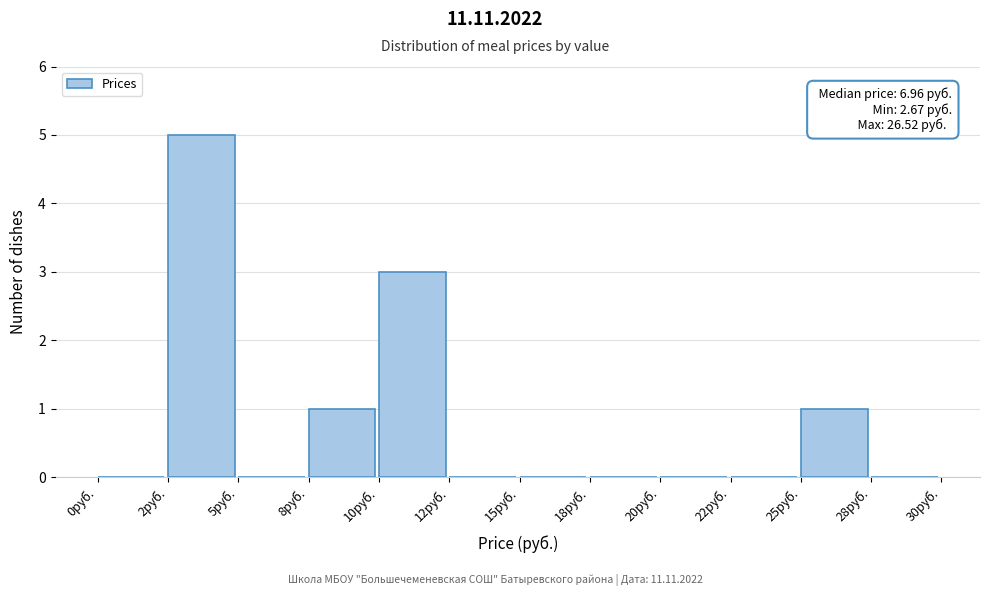

Reading left to right, list all the values displayed in this chart.

0руб.=0	2руб.=5	5руб.=0	8руб.=1	10руб.=3	12руб.=0	15руб.=0	18руб.=0	20руб.=0	22руб.=0	25руб.=1	28руб.=0